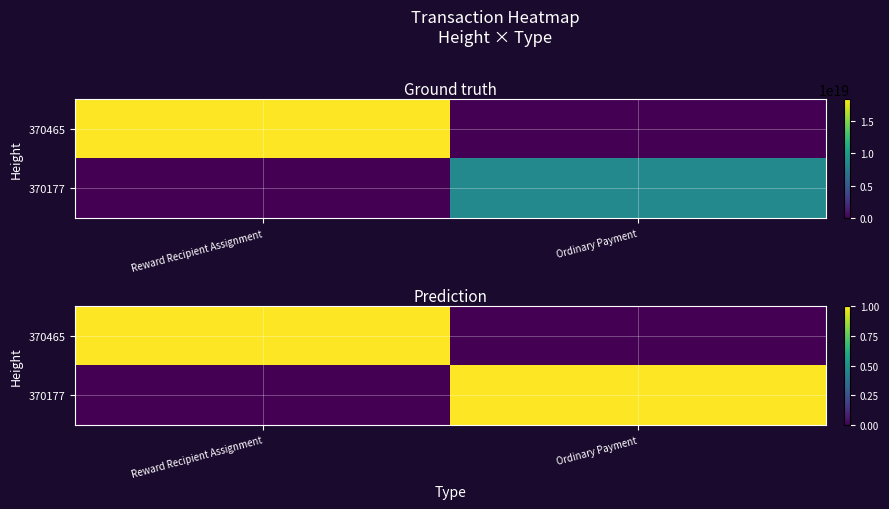

The 370177 series shows -1 at Reward Recipient Assignment. True or false?

False